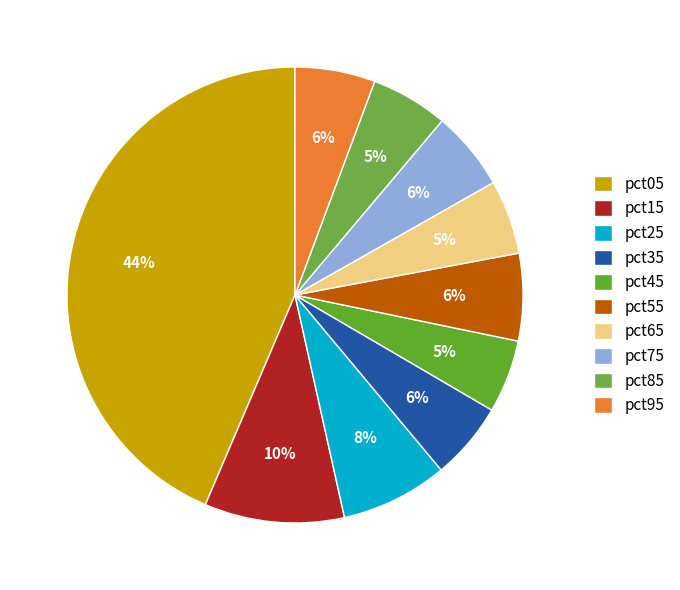

What is the largest slice in the pie chart?

pct05